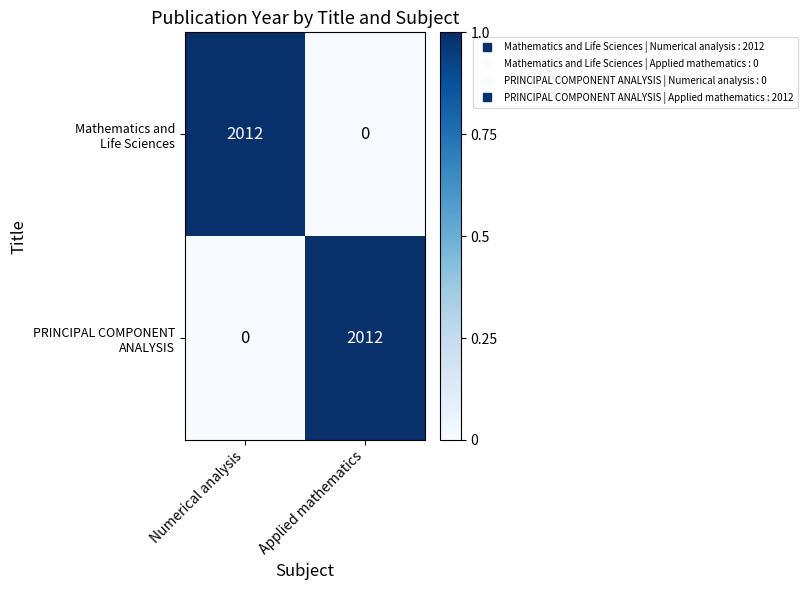

What is the total value across all series at Applied mathematics?

2012